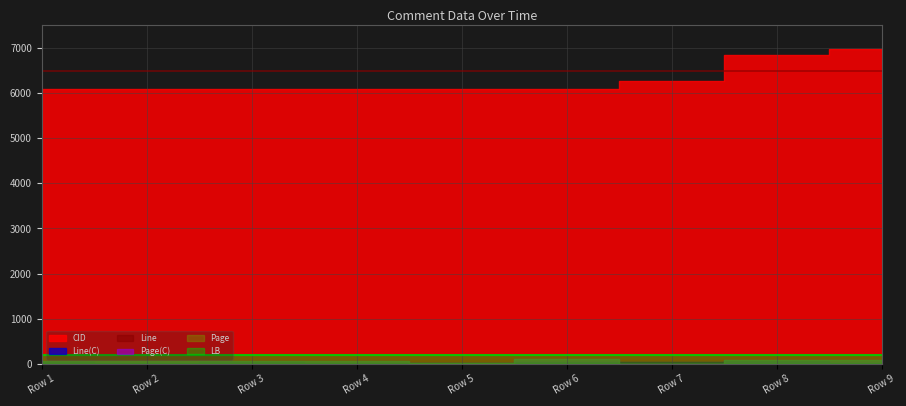

The Line series shows 33 at 2014-11-11. True or false?

False